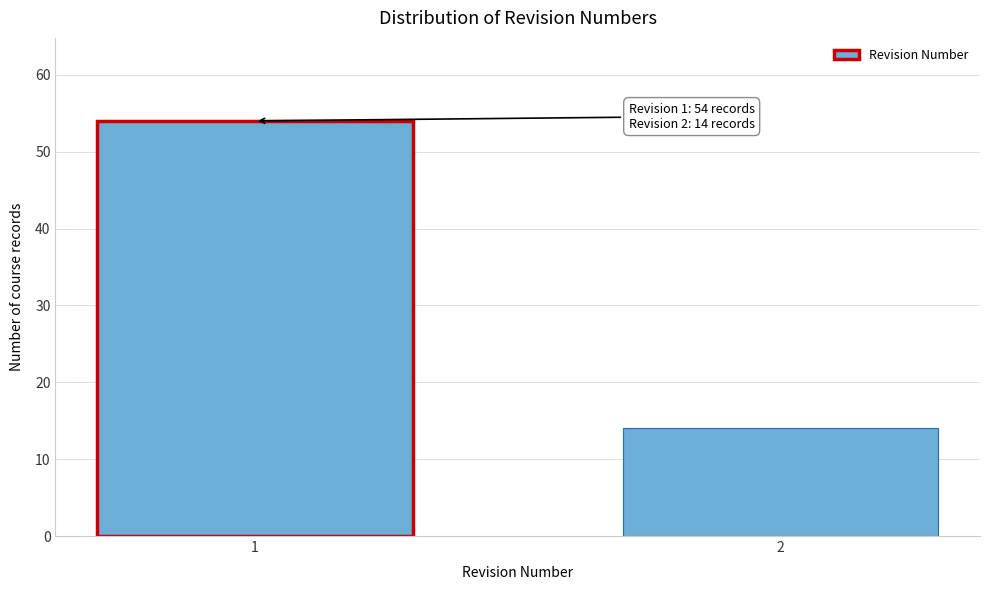

Reading right to left, what are all the values shown in this chart?

14	54